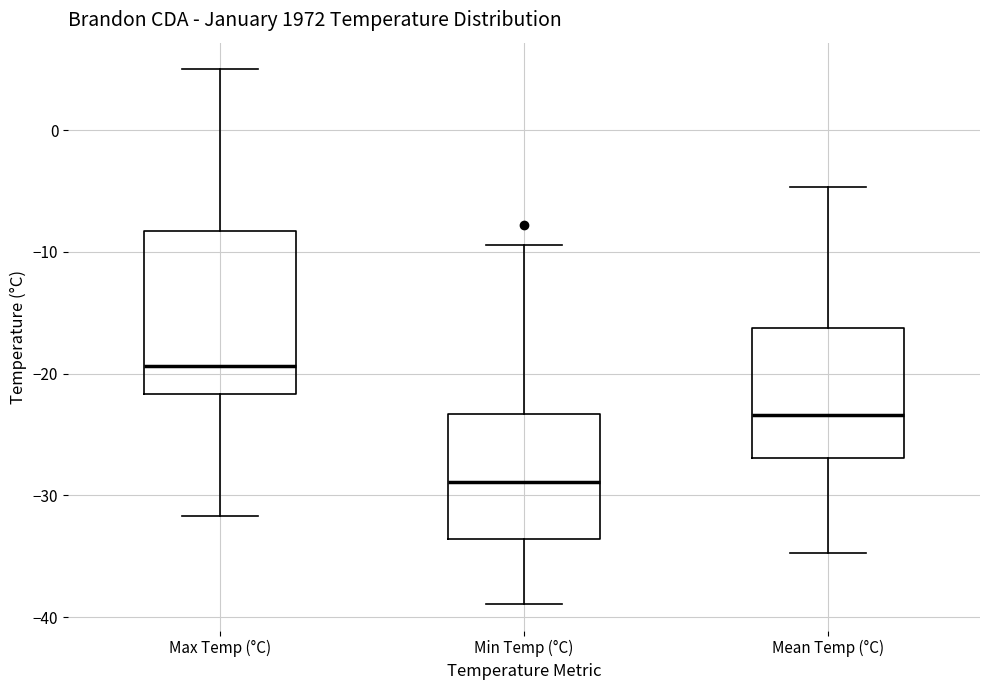

Comparing the boxes themselves (not the whiskers), which one is the tallest?

Max Temp (°C)